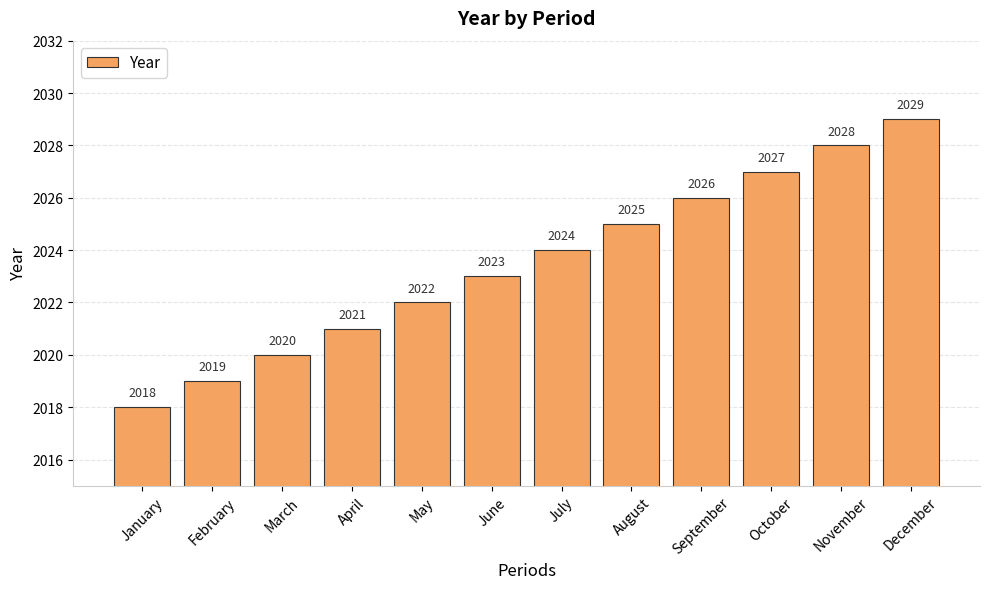

How many data points does each series have?

12